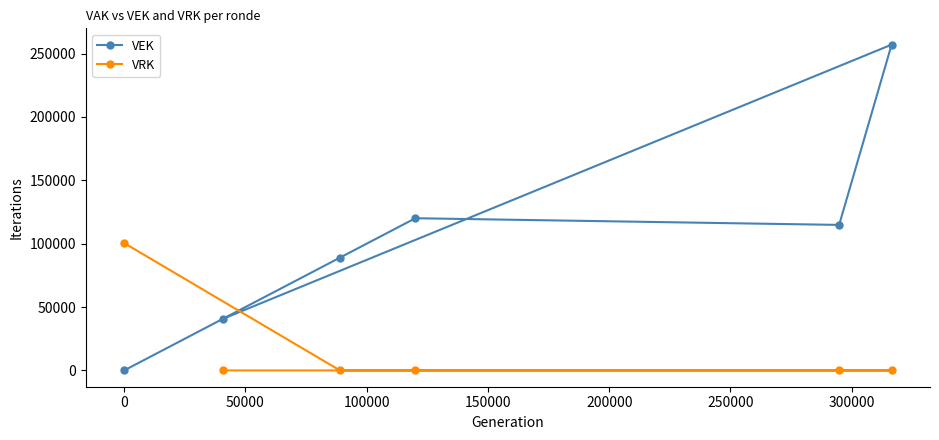

List the series in order of their peak value, lowest first.

VRK, VEK